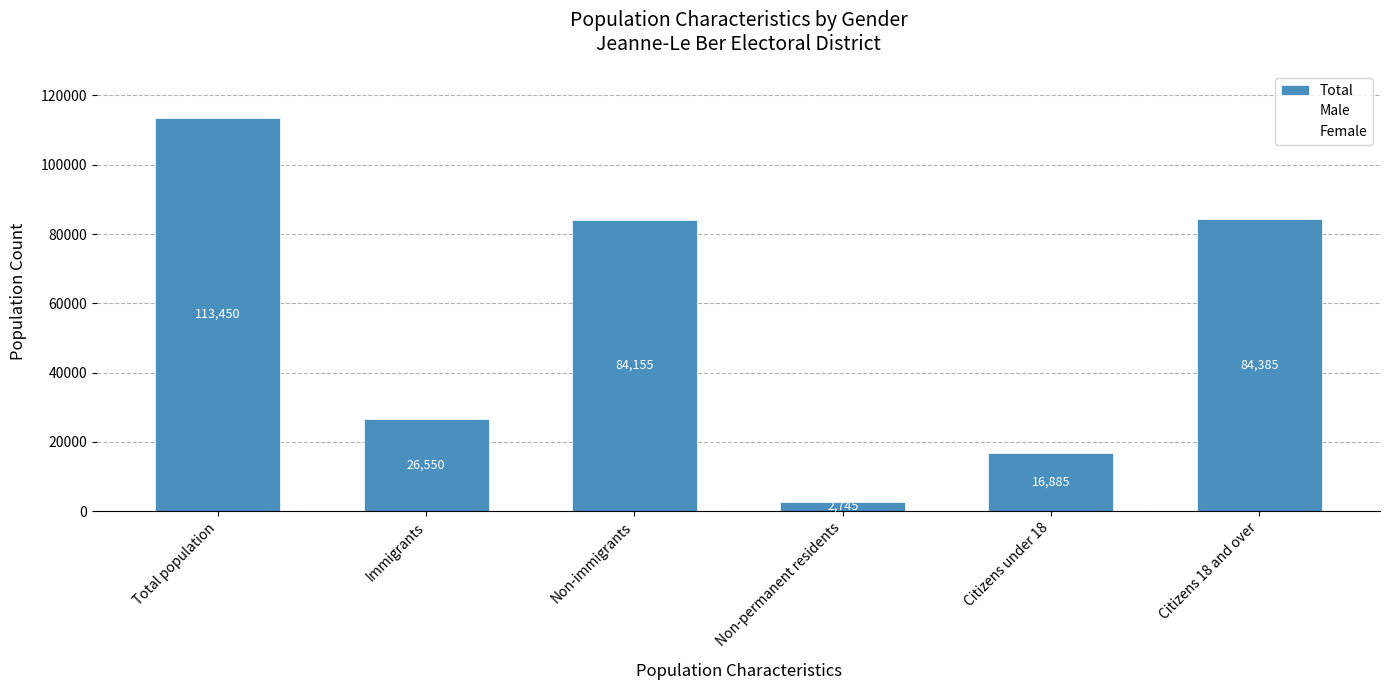

Reading left to right, list all the values displayed in this chart.

113450	26550	84155	2745	16885	84385